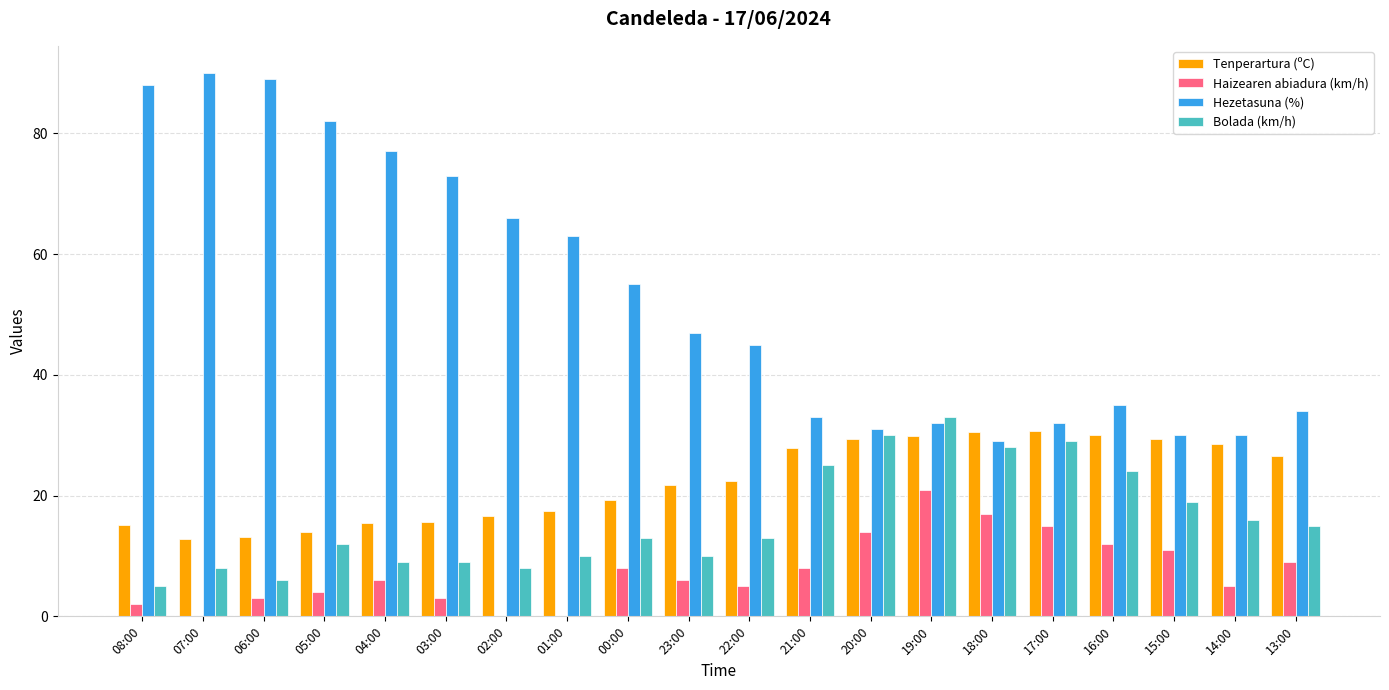

Does the chart contain stacked bars?

No